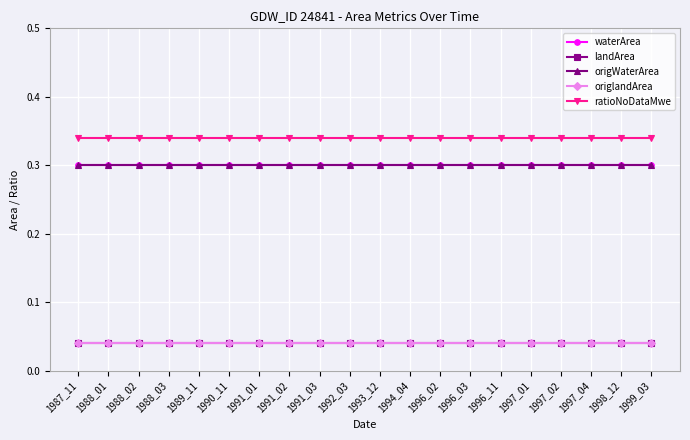

Does the chart have visible grid lines?

Yes